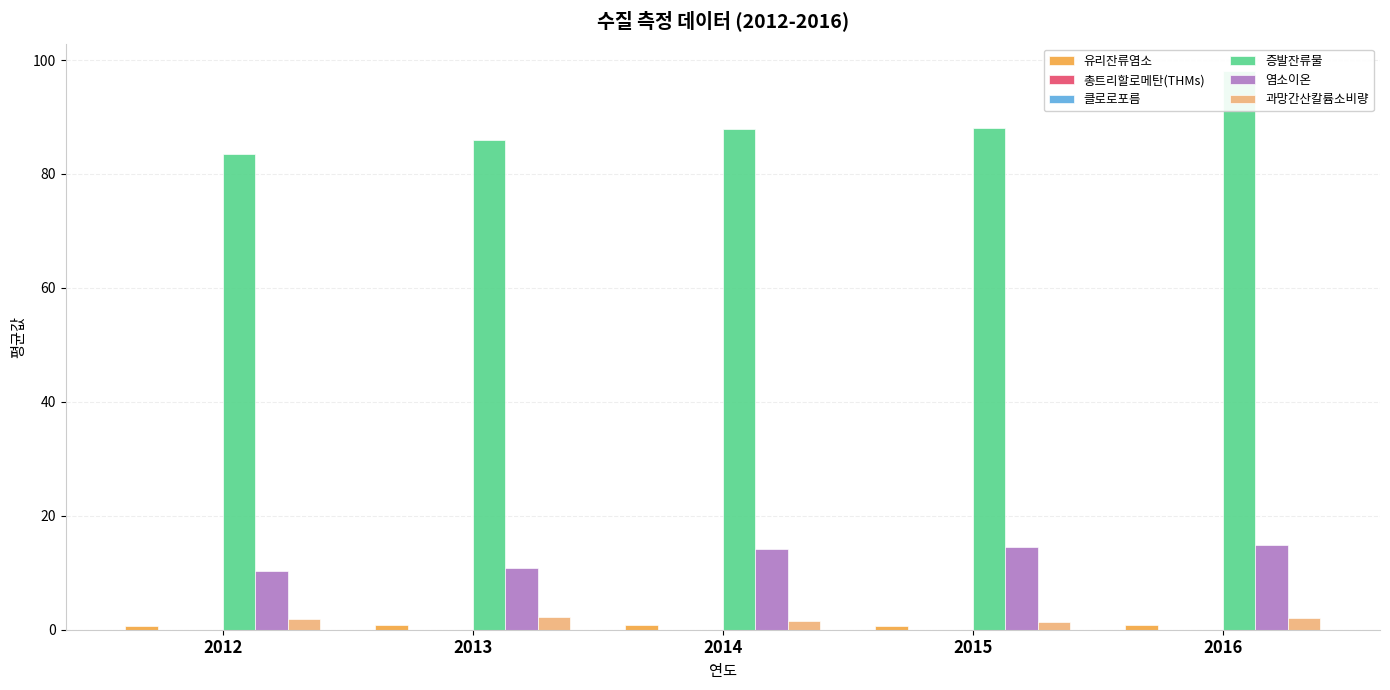

Count the 클로로포름 values in the range 0 to 1.

5